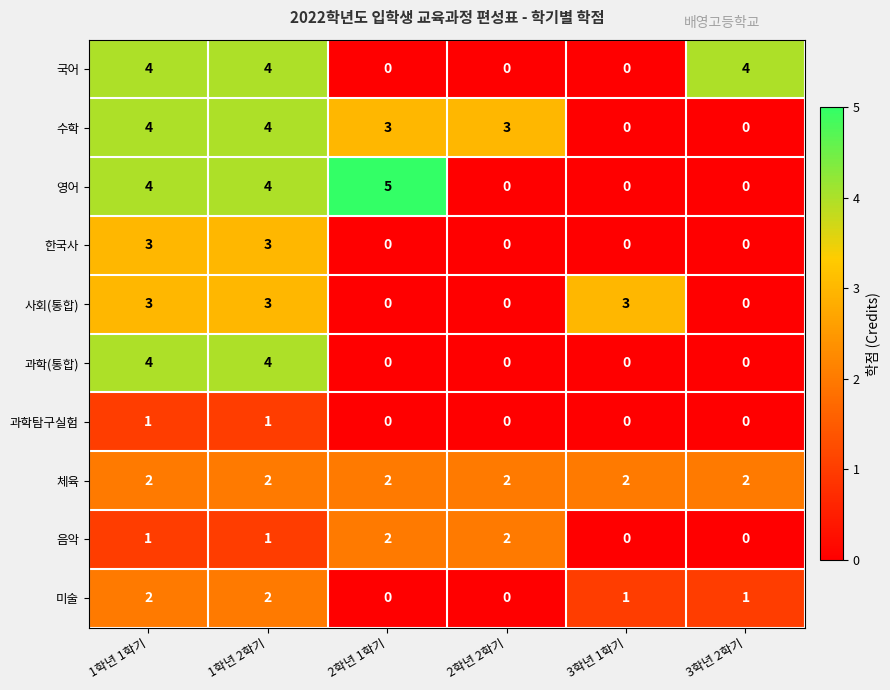

What is the difference between the 수학 values at 3학년 2학기 and 1학년 2학기?

4